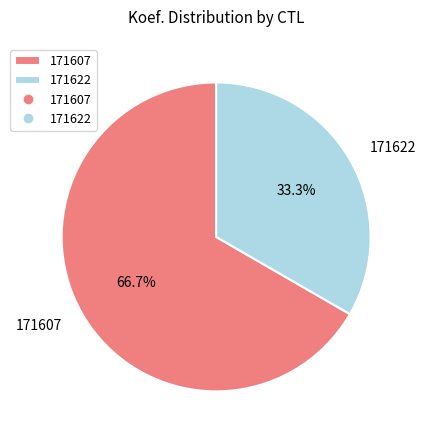

Which has a higher value, 171622 or 171607?

171607